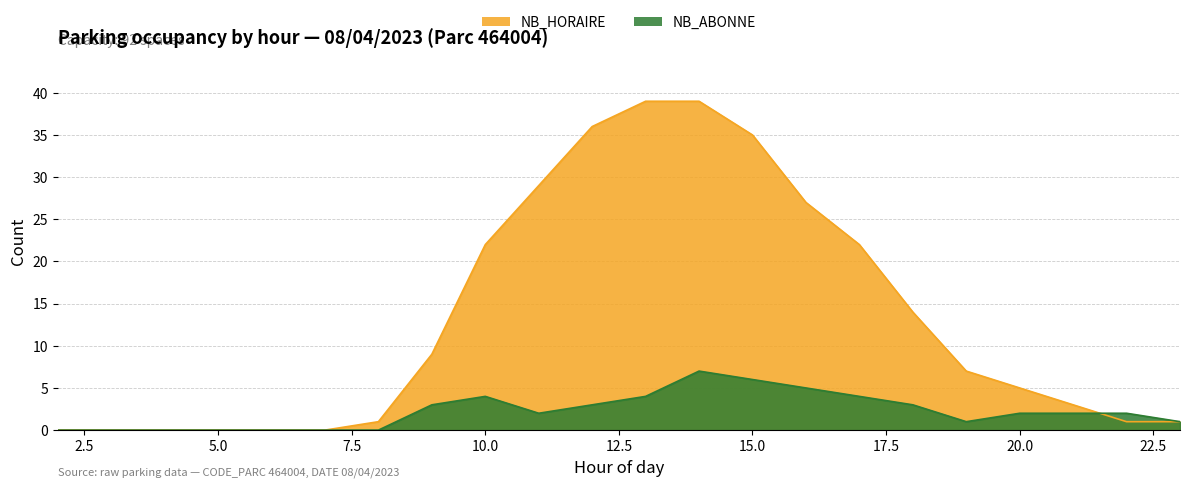

What is the difference between the NB_ABONNE values at 13 and 19?

3